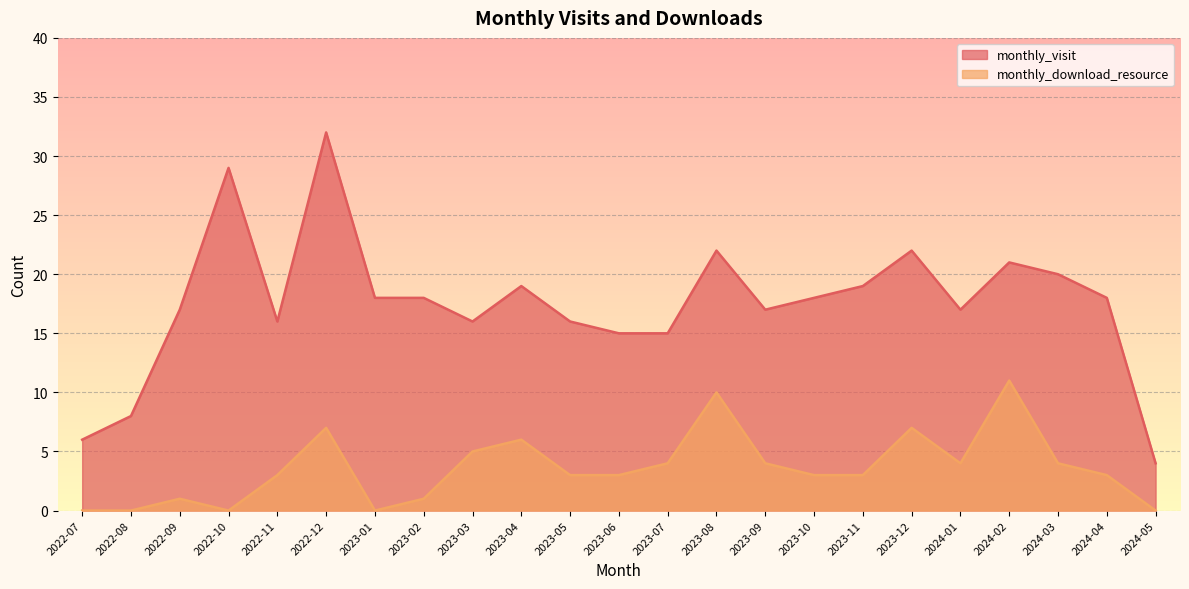

Between 2022-11 and 2023-10, which series saw the biggest shift?

monthly_visit